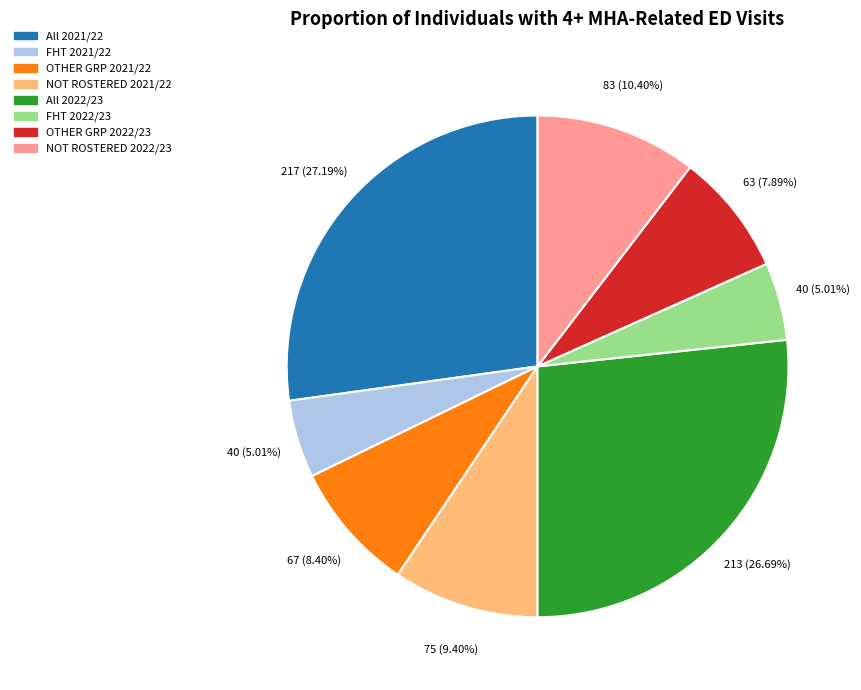

Which category has the biggest portion of the pie?

All 2021/22